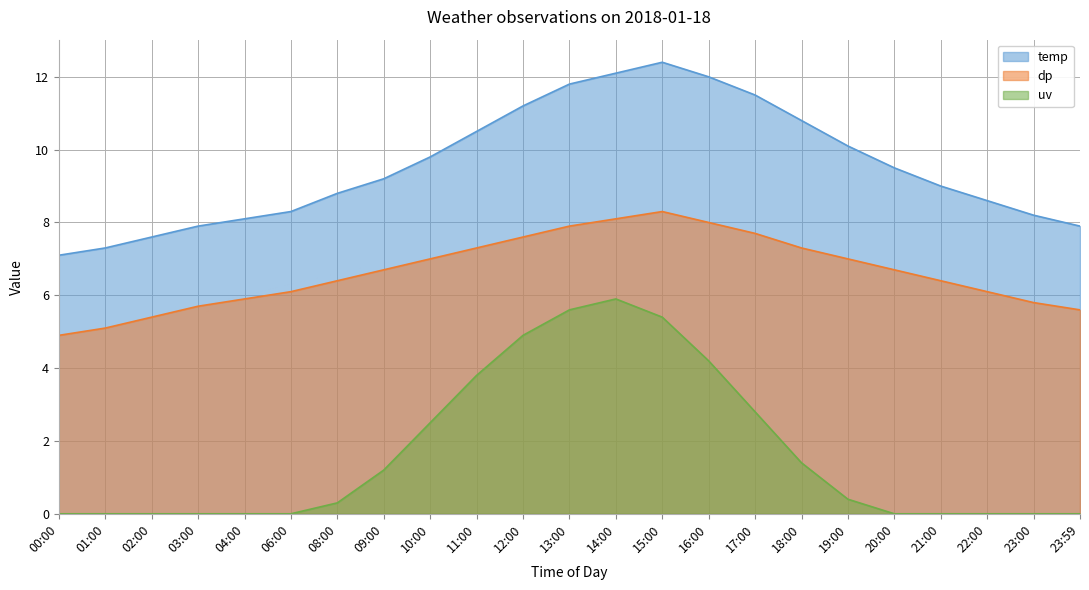

How many data points in temp are above 9?

12